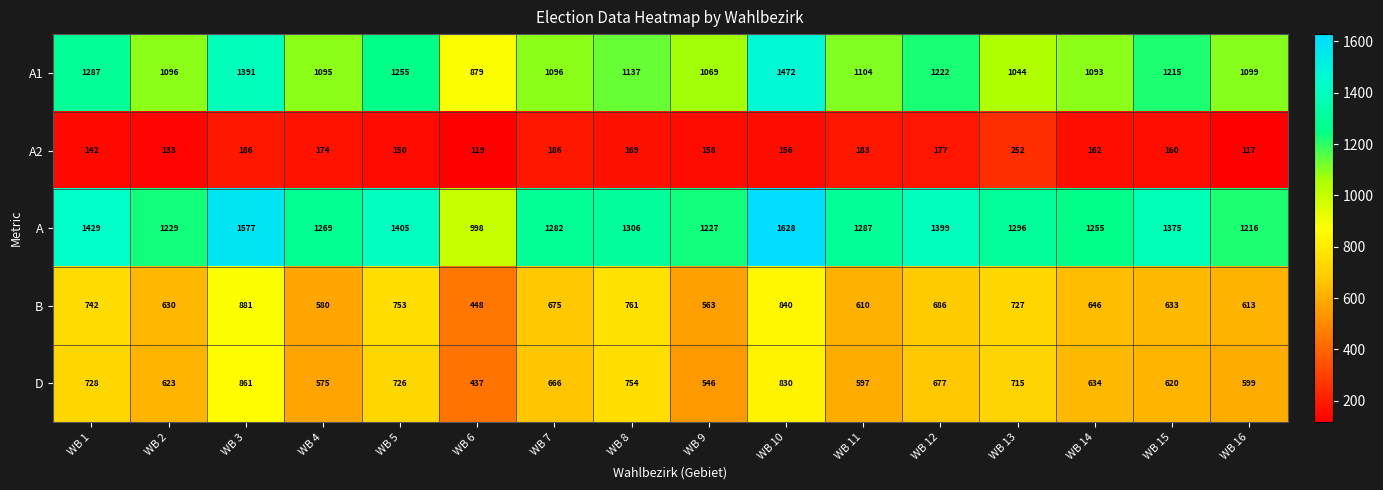

What is the highest value of the A1 series?

1472